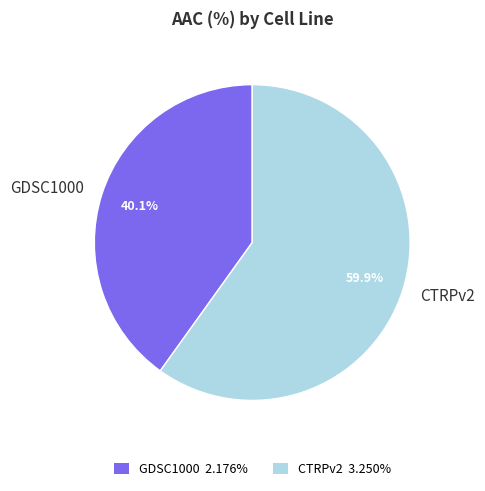

Is it true that CTRPv2 is 72% of the pie?

False